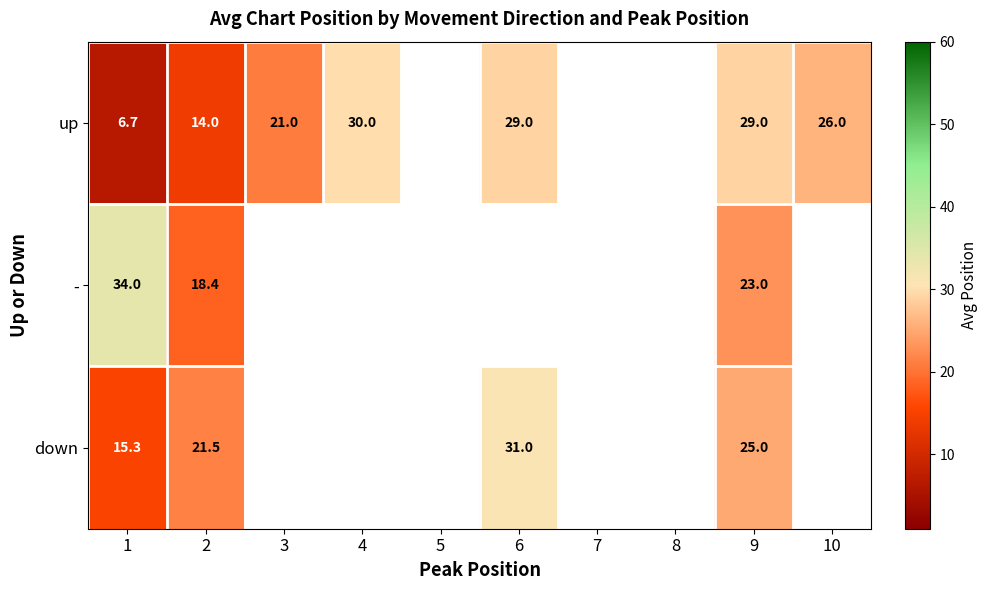

What is the difference between the up values at 4 and 2?

16.0